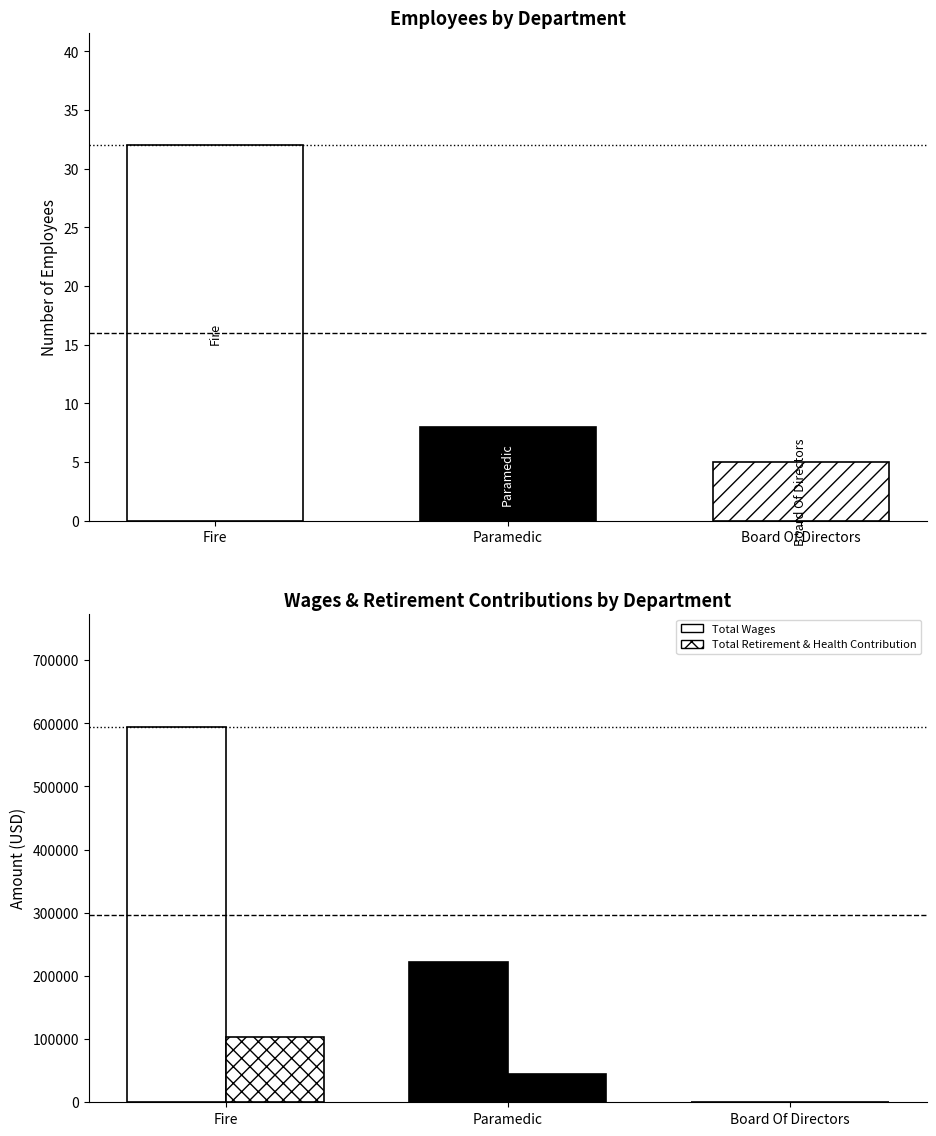

Reading left to right, list all the values displayed in this chart.

Employees: 32	8	5
Total Wages: 594434	222292	0
Total Retirement & Health Contribution: 103920	44756	0